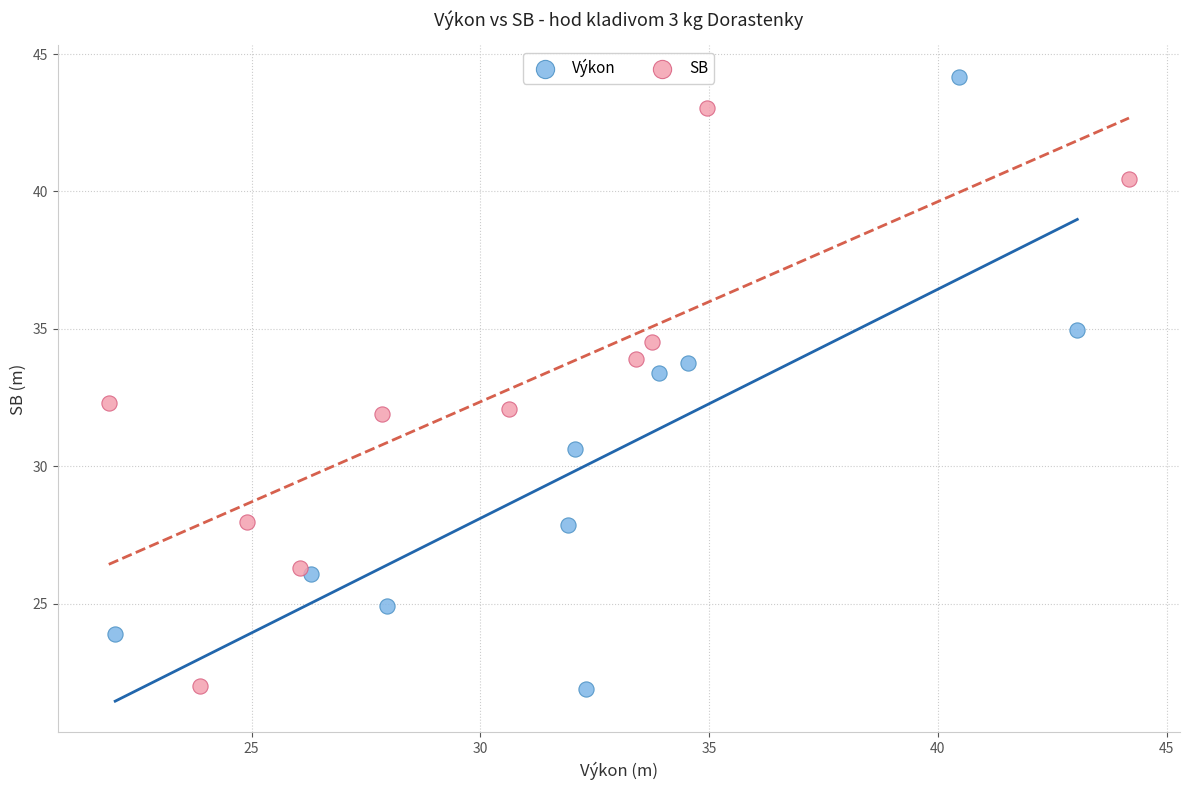

Which series contains the highest Y value?

Výkon